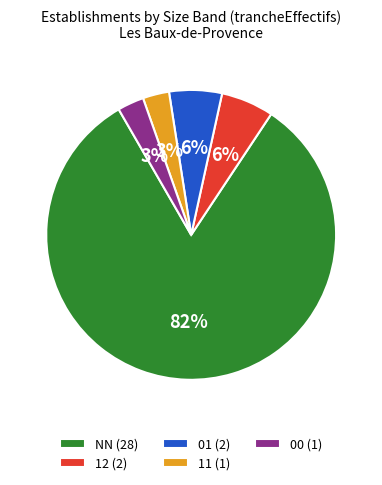

What is the ratio of the value at 01 to the value at 00?

2.0